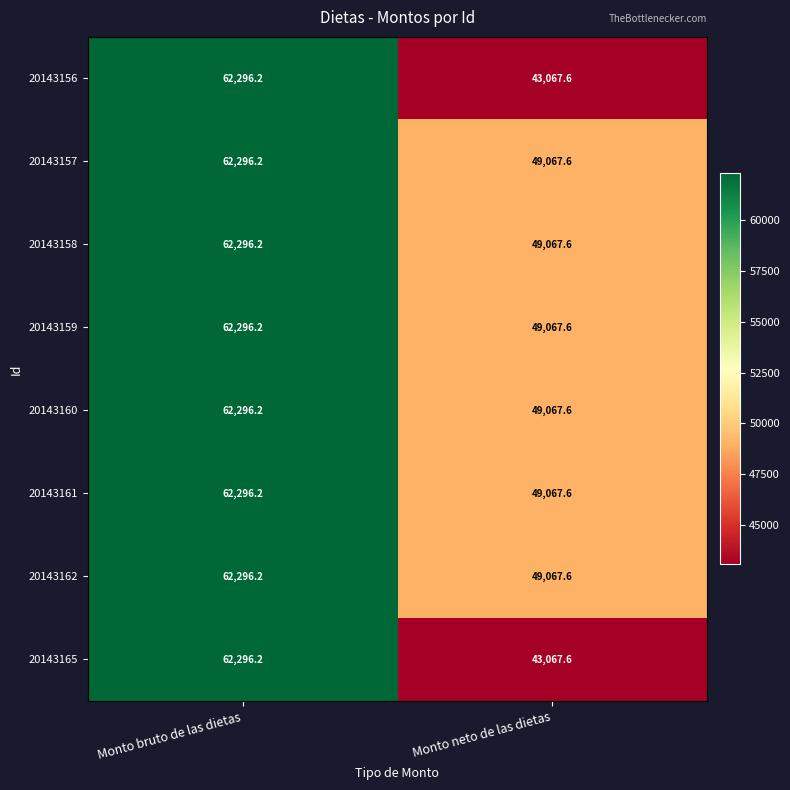

Rank the categories by 20143157 value from highest to lowest.

Monto bruto de las dietas, Monto neto de las dietas